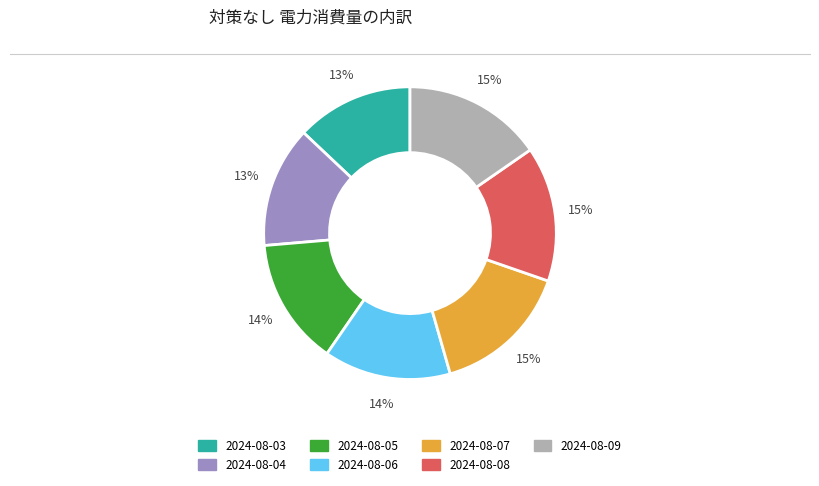

To the nearest percent, what is the difference between the largest and smallest slice percentages?

2%